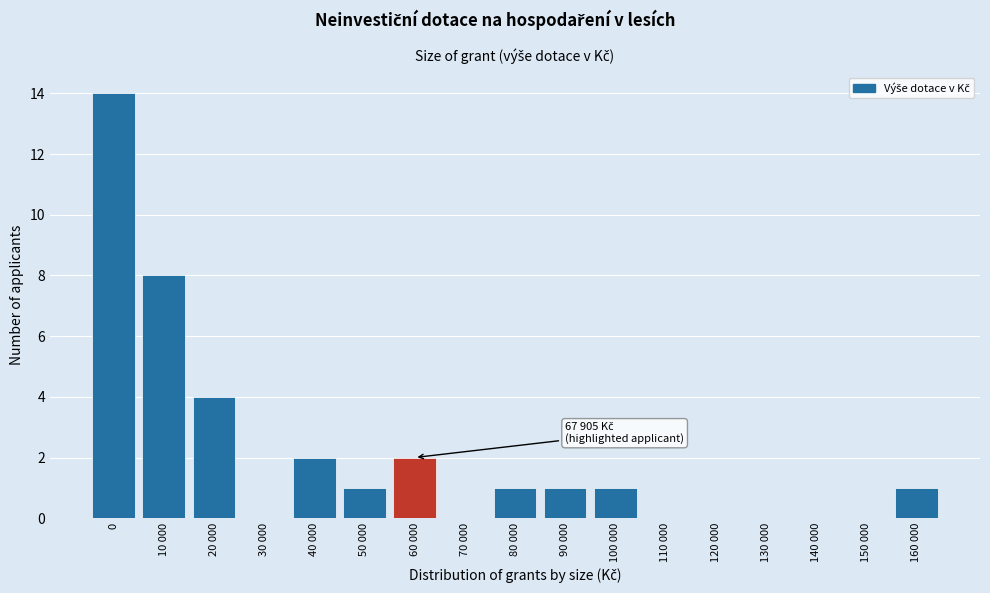

Reading left to right, transcribe all the data shown in this chart.

0=14	10 000=8	20 000=4	30 000=0	40 000=2	50 000=1	60 000=2	70 000=0	80 000=1	90 000=1	100 000=1	110 000=0	120 000=0	130 000=0	140 000=0	150 000=0	160 000=1